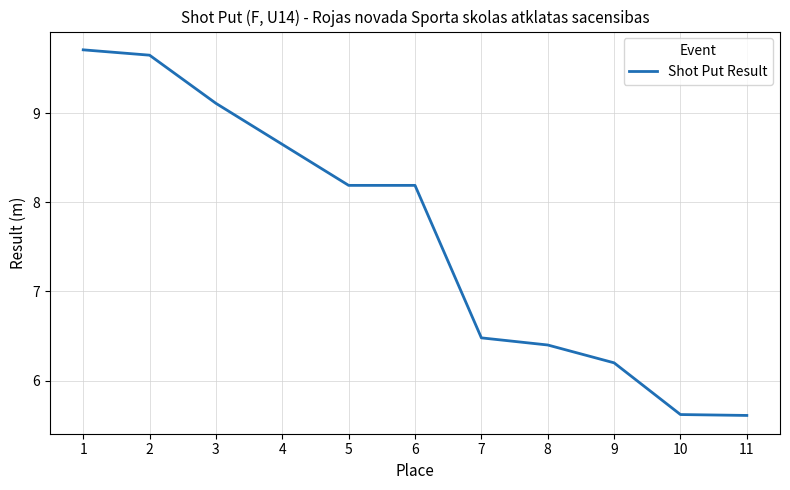

How many lines are shown in the chart?

1